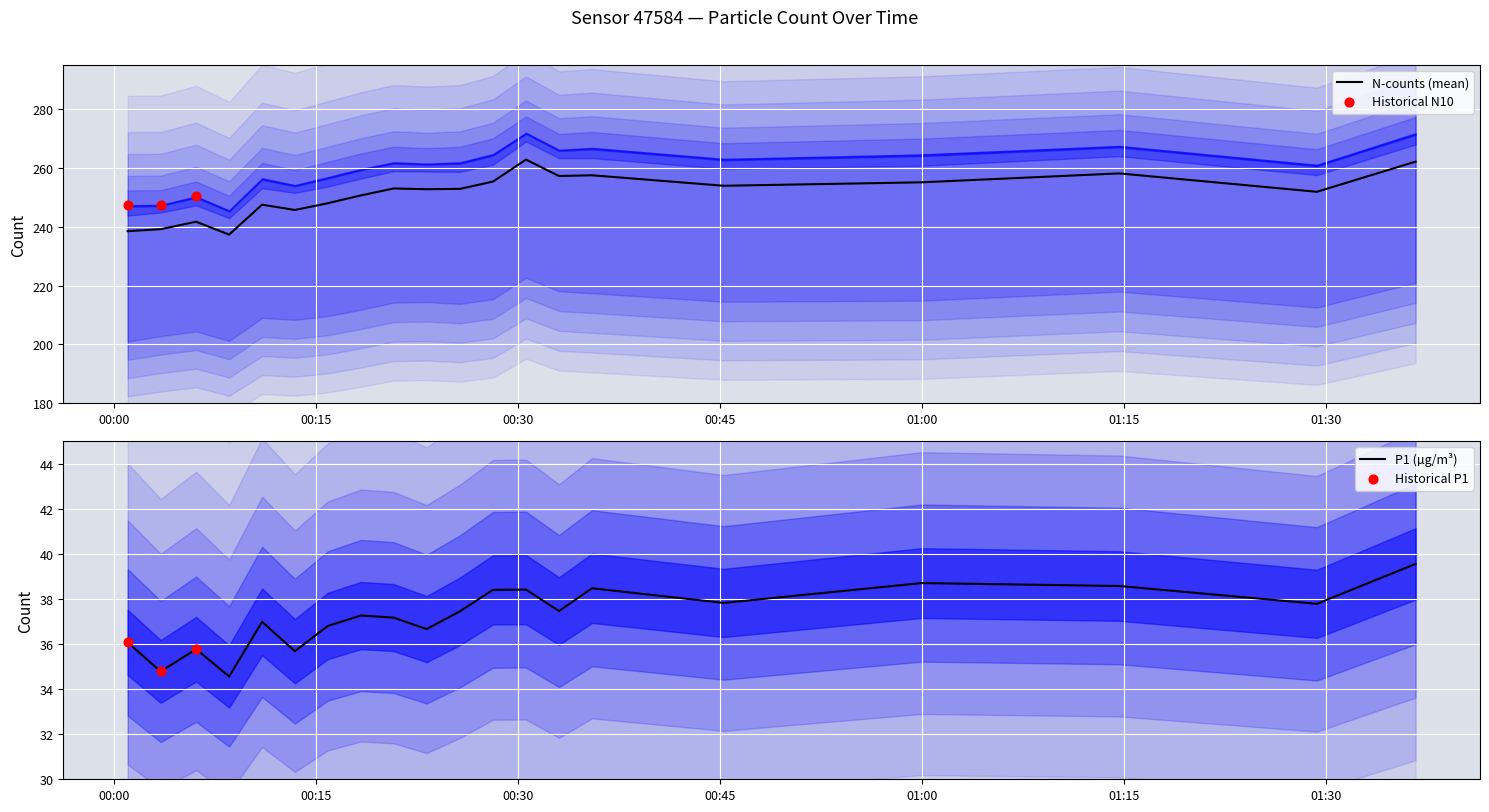

Which series contains the lowest Y value?

P1